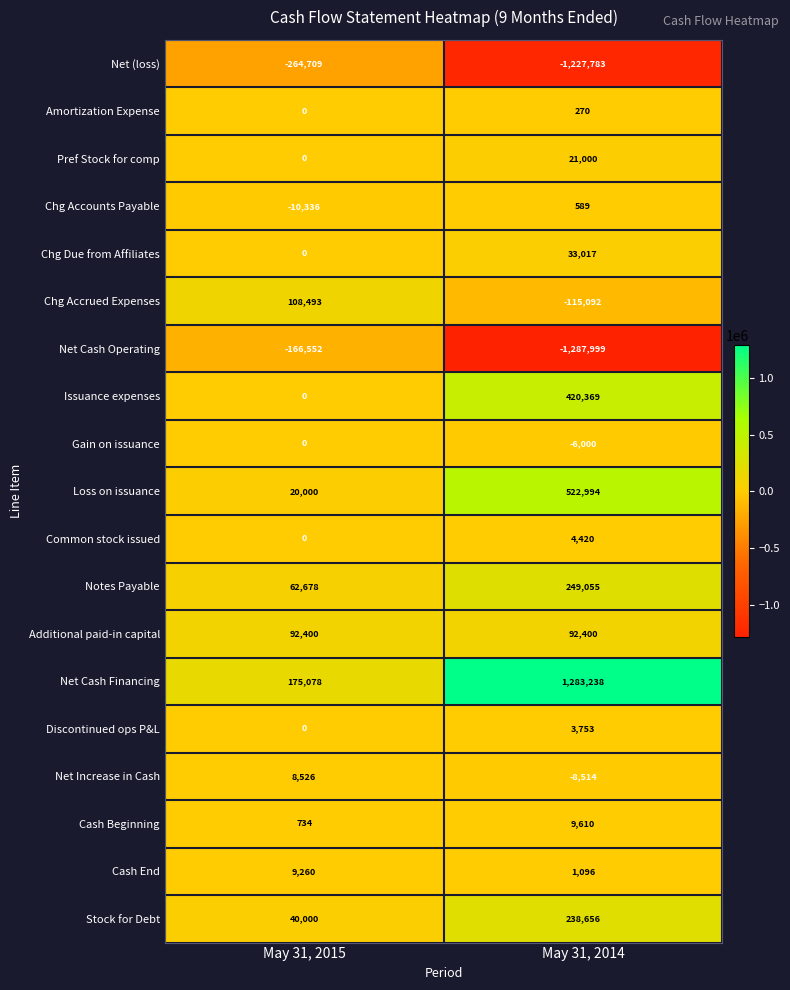

At May 31, 2014, list the series in order from largest to smallest.

Net Cash Financing, Loss on issuance, Issuance expenses, Notes Payable, Stock for Debt, Additional paid-in capital, Chg Due from Affiliates, Pref Stock for comp, Cash Beginning, Common stock issued, Discontinued ops P&L, Cash End, Chg Accounts Payable, Amortization Expense, Gain on issuance, Net Increase in Cash, Chg Accrued Expenses, Net (loss), Net Cash Operating